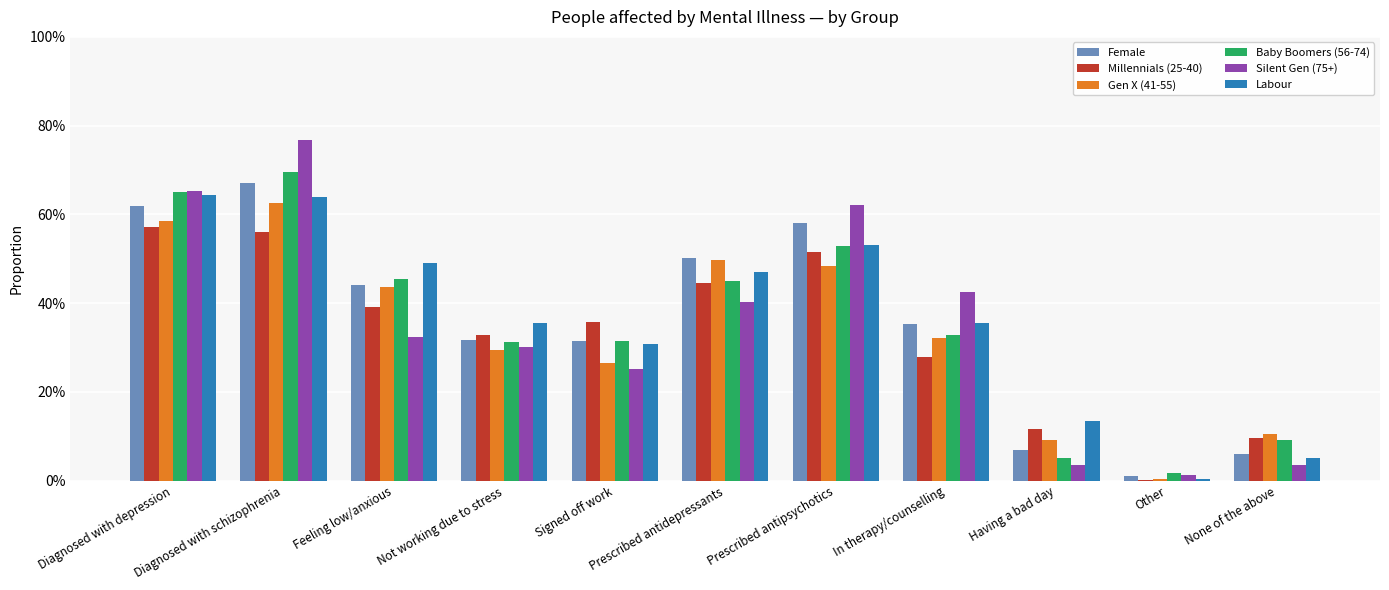

At which category does the chart reach its peak across all series?

Diagnosed with schizophrenia